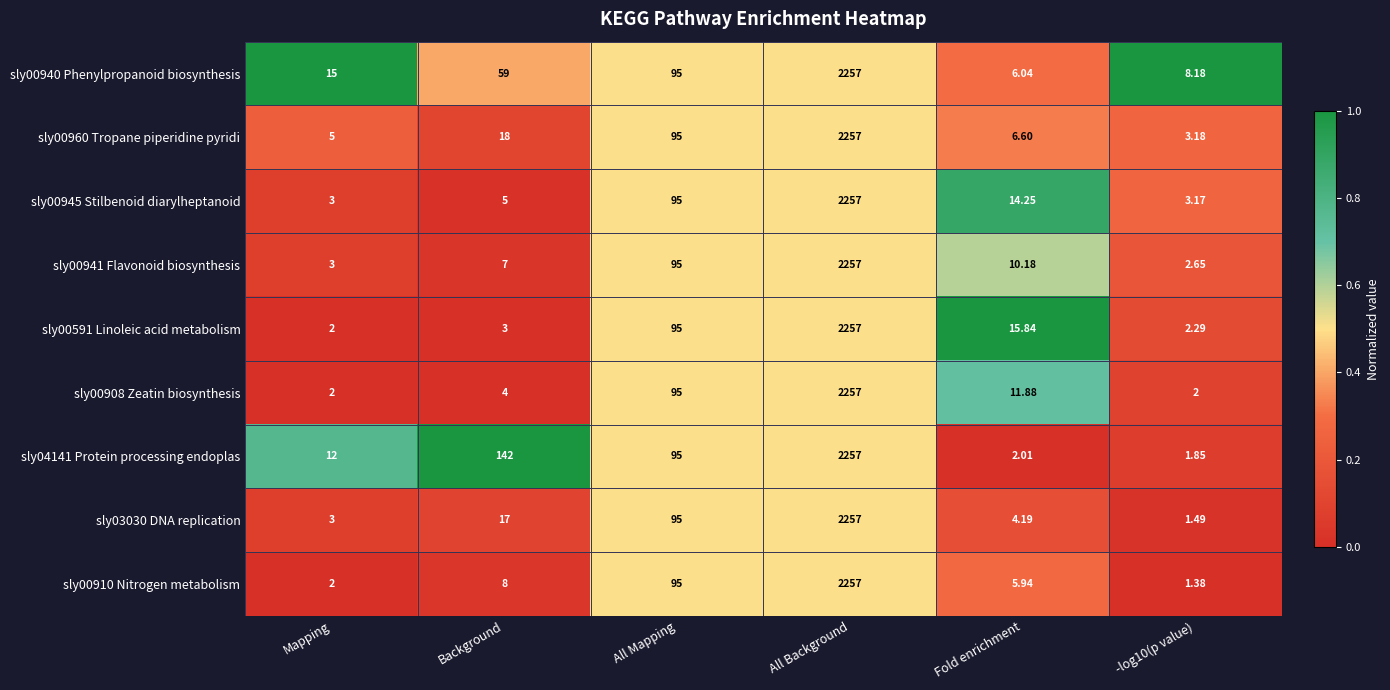

How many series are shown in this chart?

9